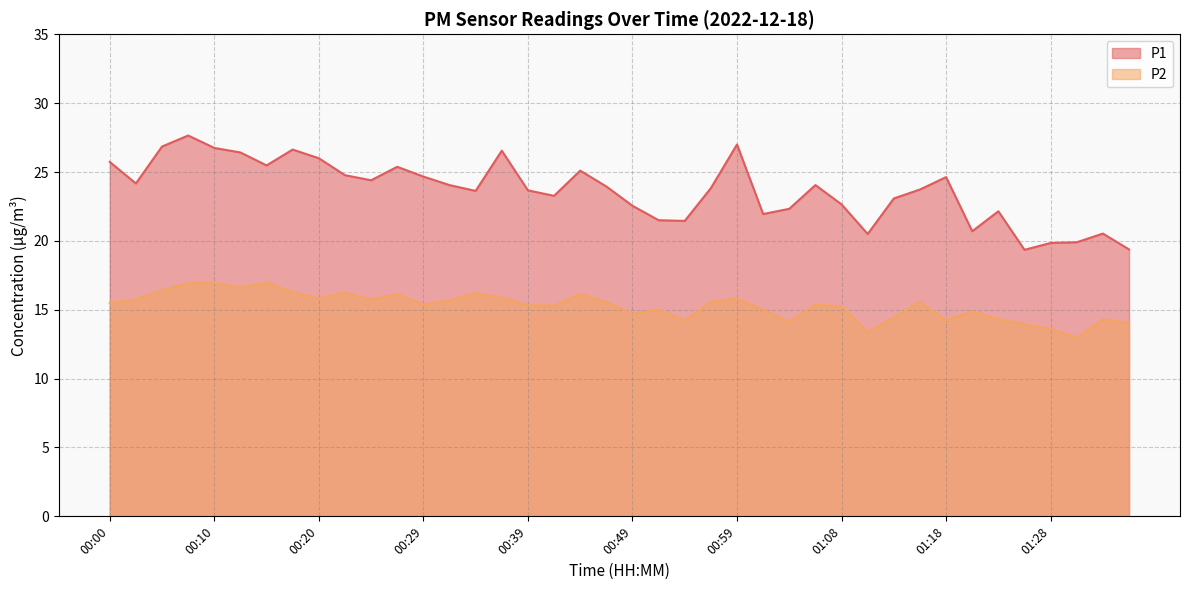

What is the maximum value for P1?

27.6